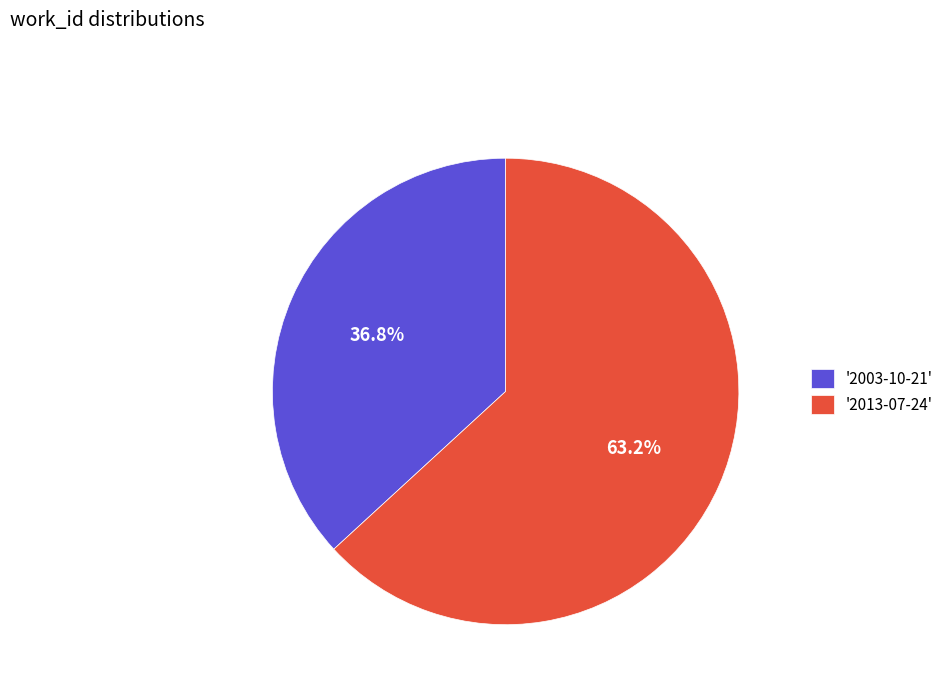

Is the sum of '2003-10-21' and '2013-07-24' greater than half?

Yes